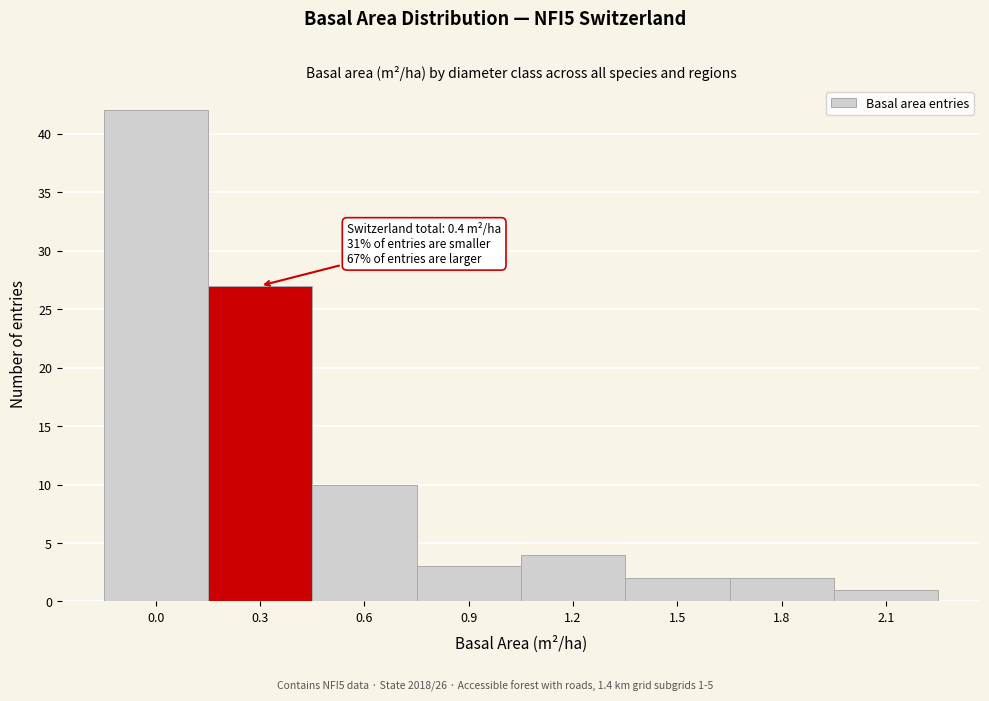

Reading right to left, list all the values displayed in this chart.

1	2	2	4	3	10	27	42